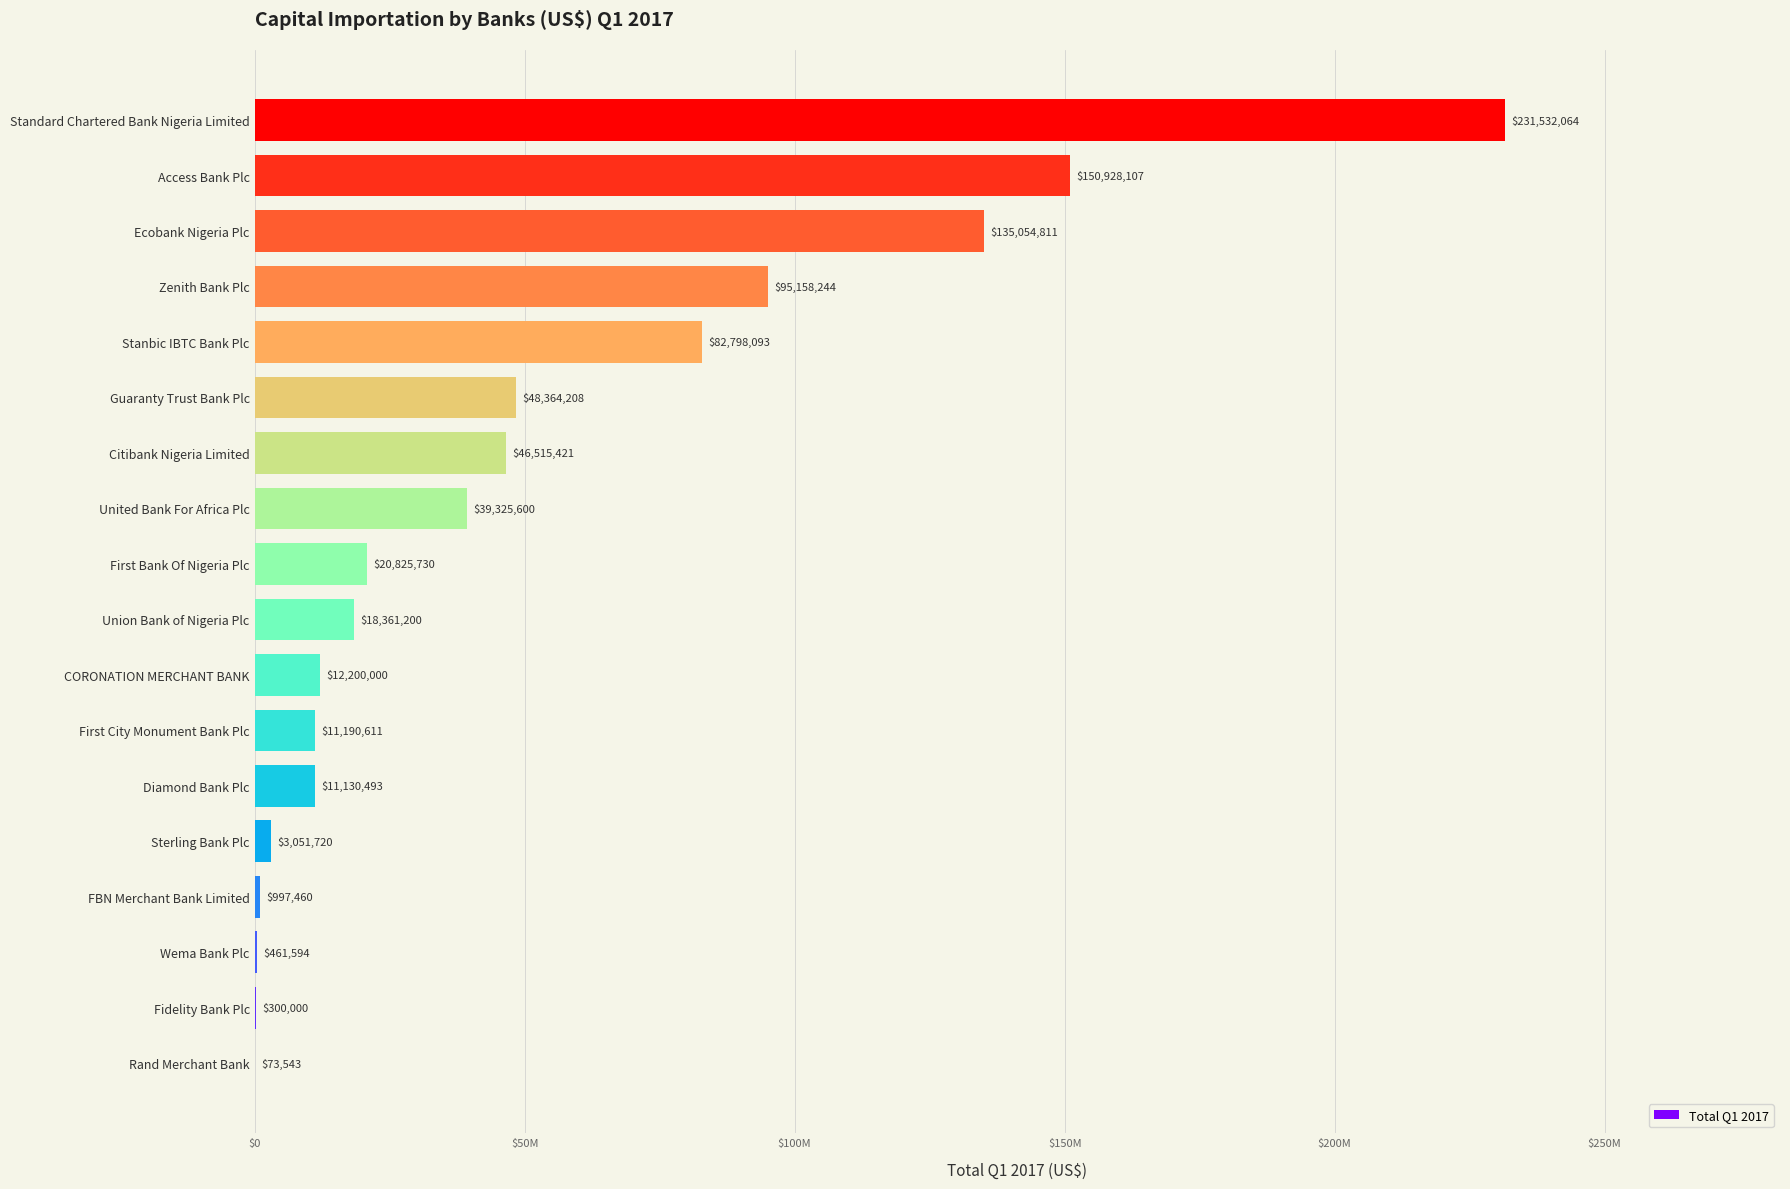

Are the bars horizontal?

Yes